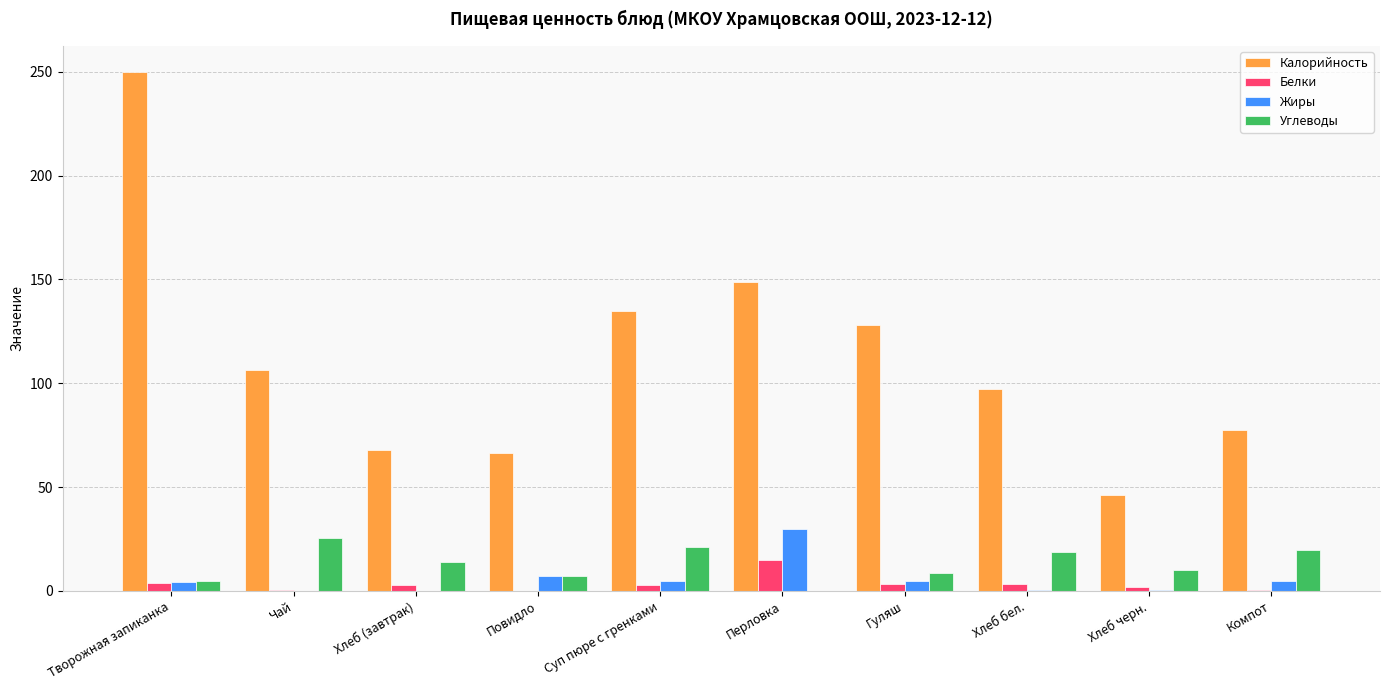

What is the sum of all Жиры values?

56.2